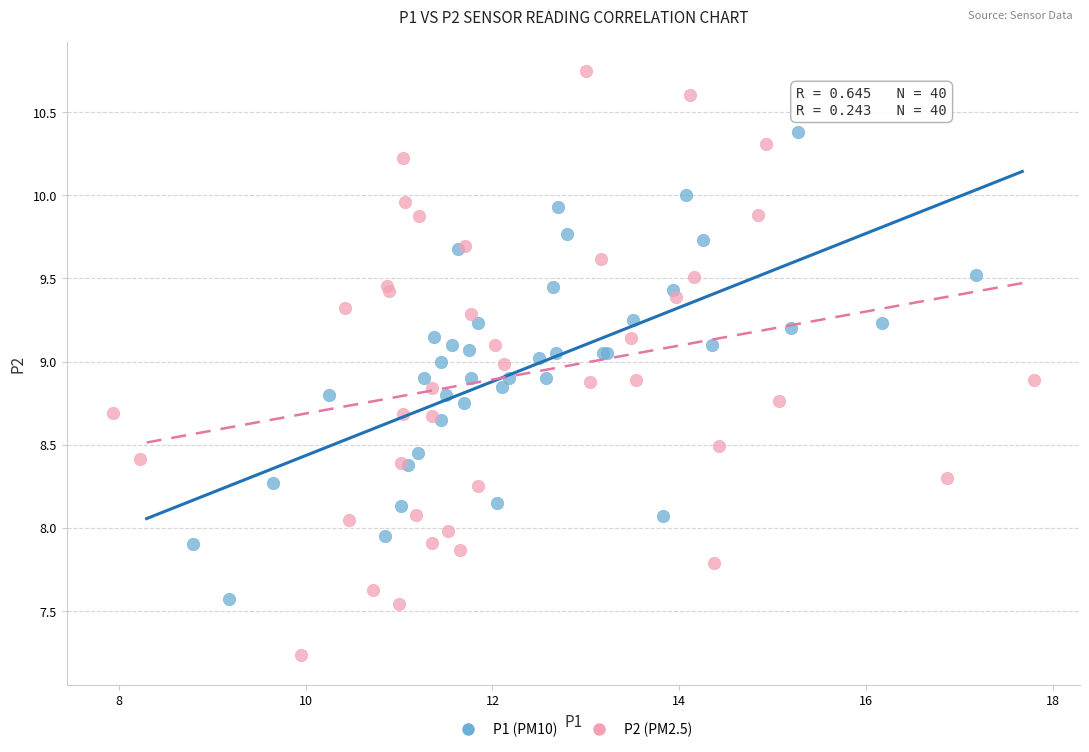

Which series reaches the maximum Y coordinate?

P2 (PM2.5)